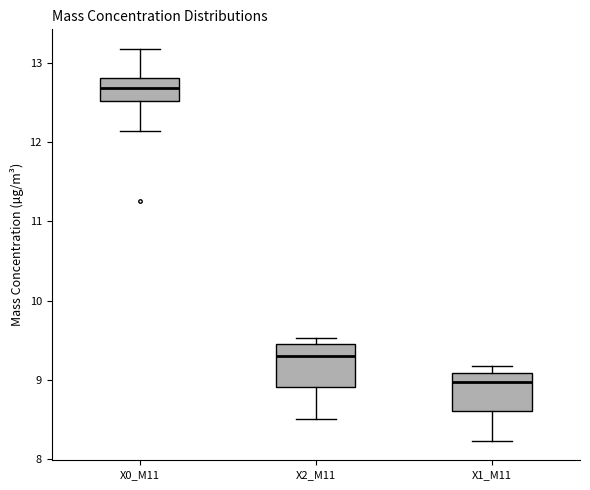

Where does the median line of the box for X1_M11 sit on the y-axis? The values are not printed on the chart, so give them approximately, as read against the axis.

9.0